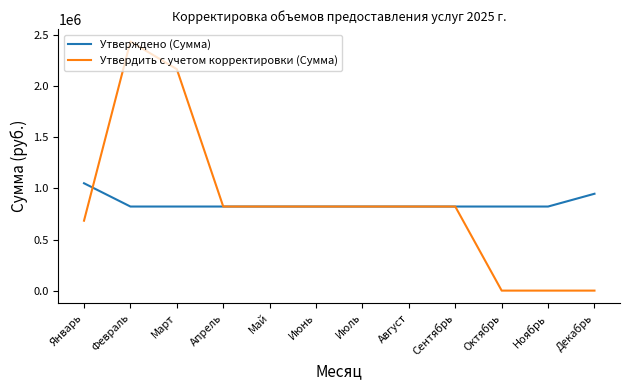

How many lines are shown in the chart?

2